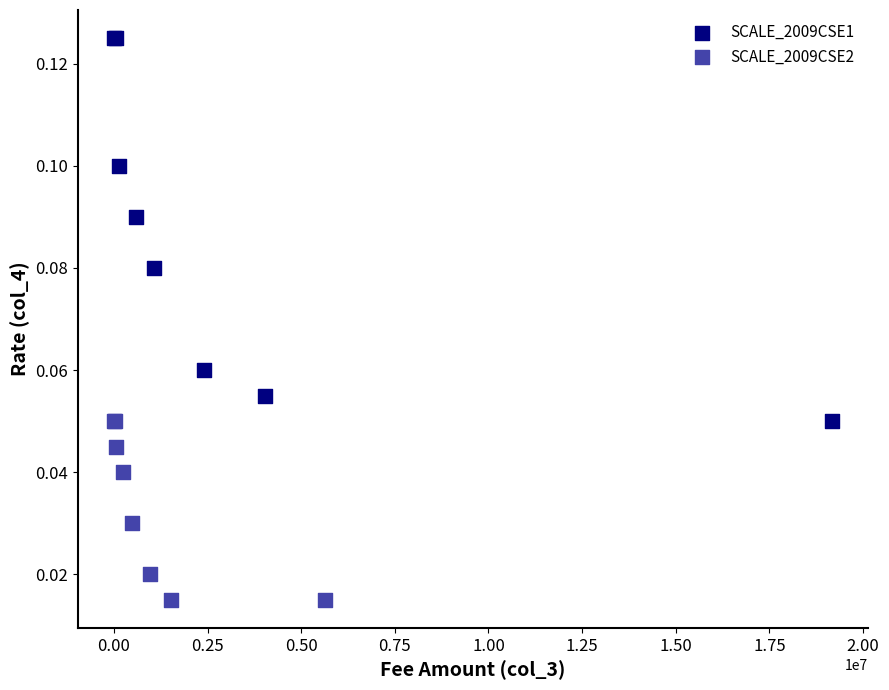

Which series has the largest Y range (max minus min)?

SCALE_2009CSE1